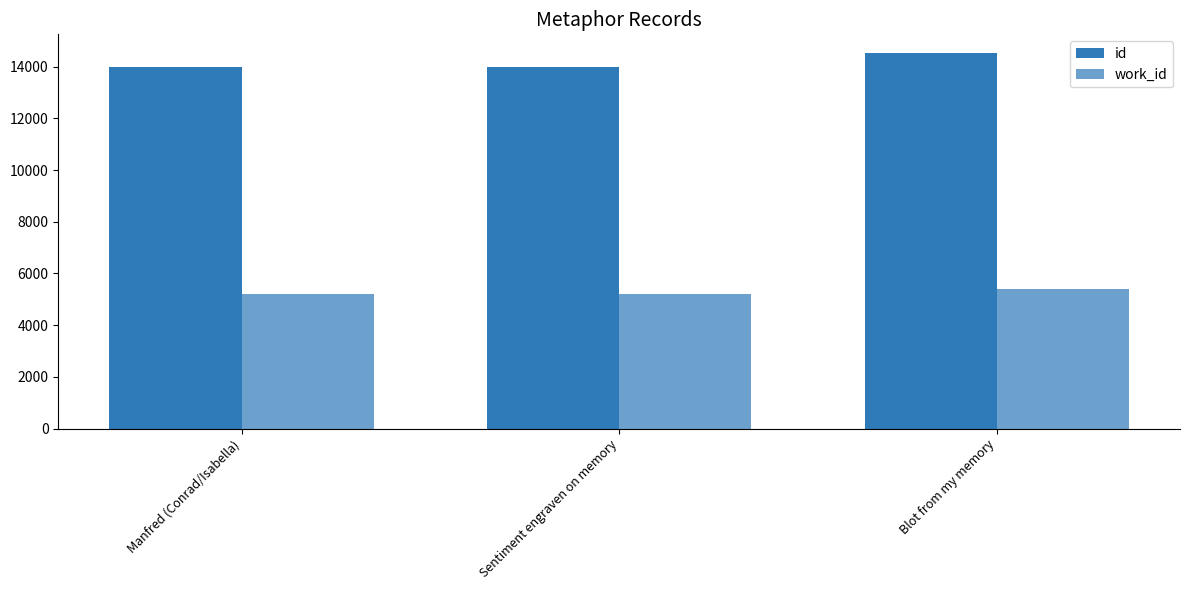

What is the label of the 2nd bar from the left?

Sentiment engraven on memory